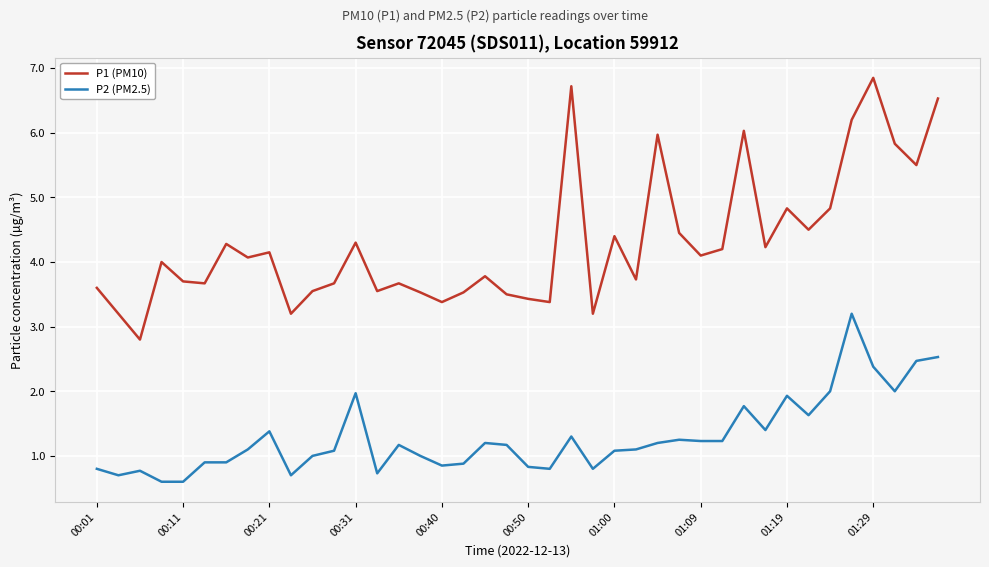

List the series in order of their peak value, highest first.

P1 (PM10), P2 (PM2.5)